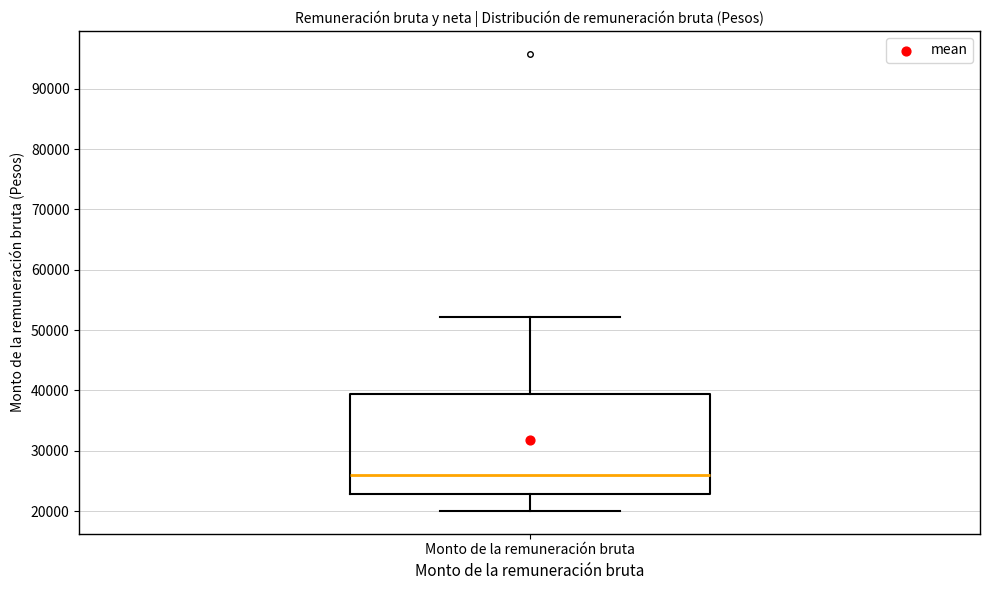

Where does the median line of the box for Monto de la remuneración bruta sit on the y-axis? The values are not printed on the chart, so give them approximately, as read against the axis.

26000